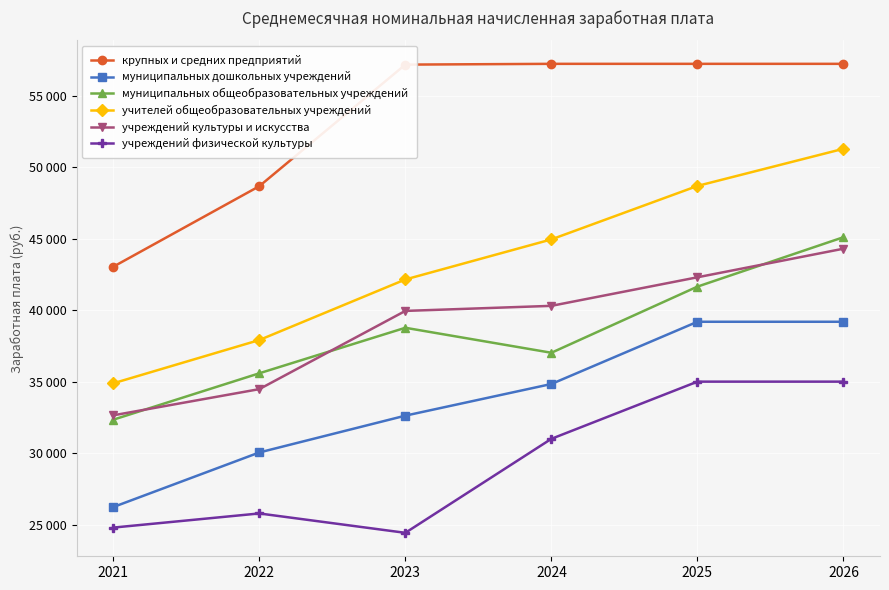

What is the value of the учреждений физической культуры point at the 4th from the left?

31000.0